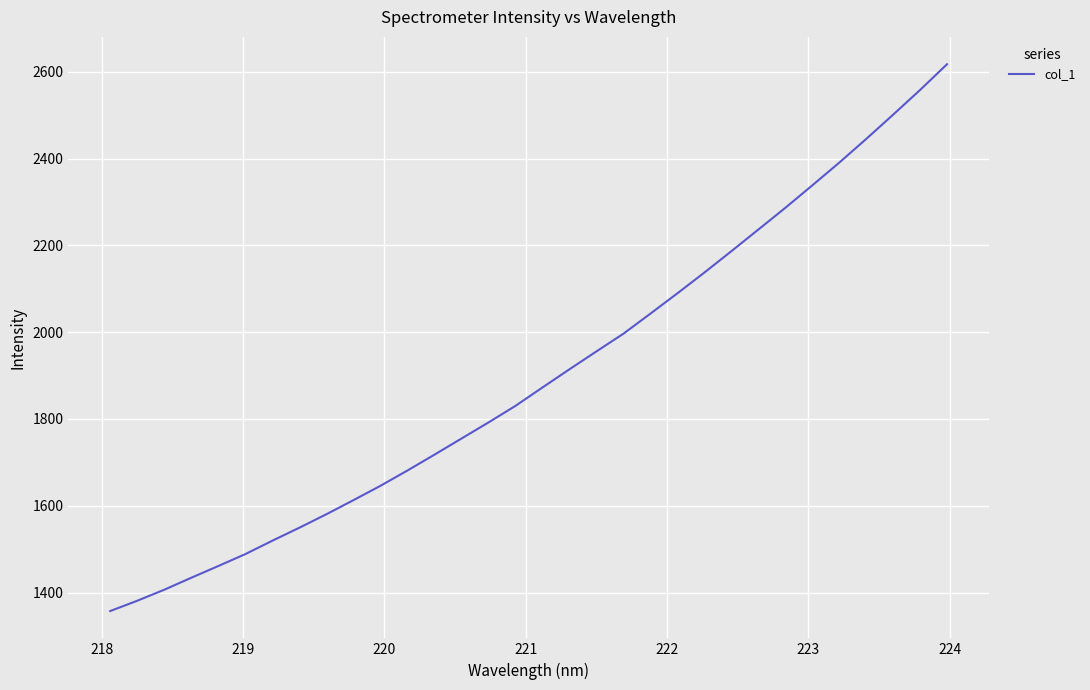

What is the difference between the maximum and minimum values?

1260.1